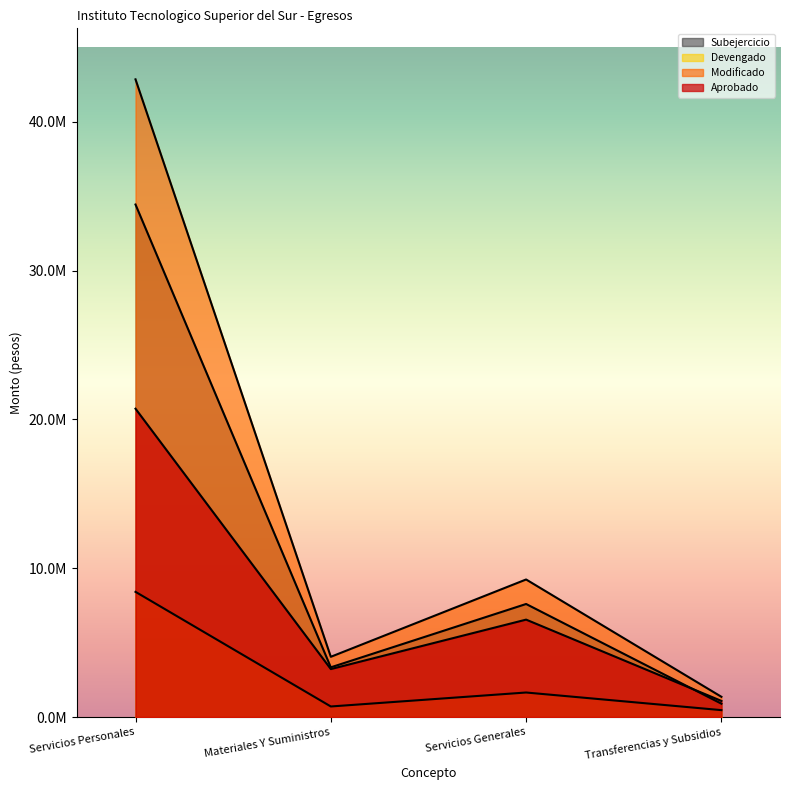

At how many categories does at least one series exceed 13756430?

1